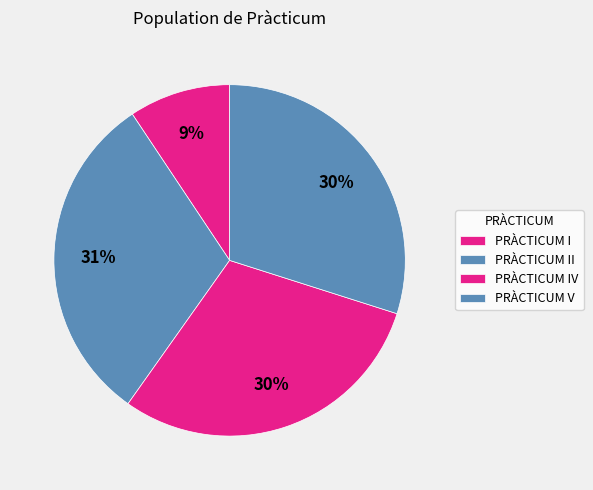

Which category has the biggest portion of the pie?

PRÀCTICUM II